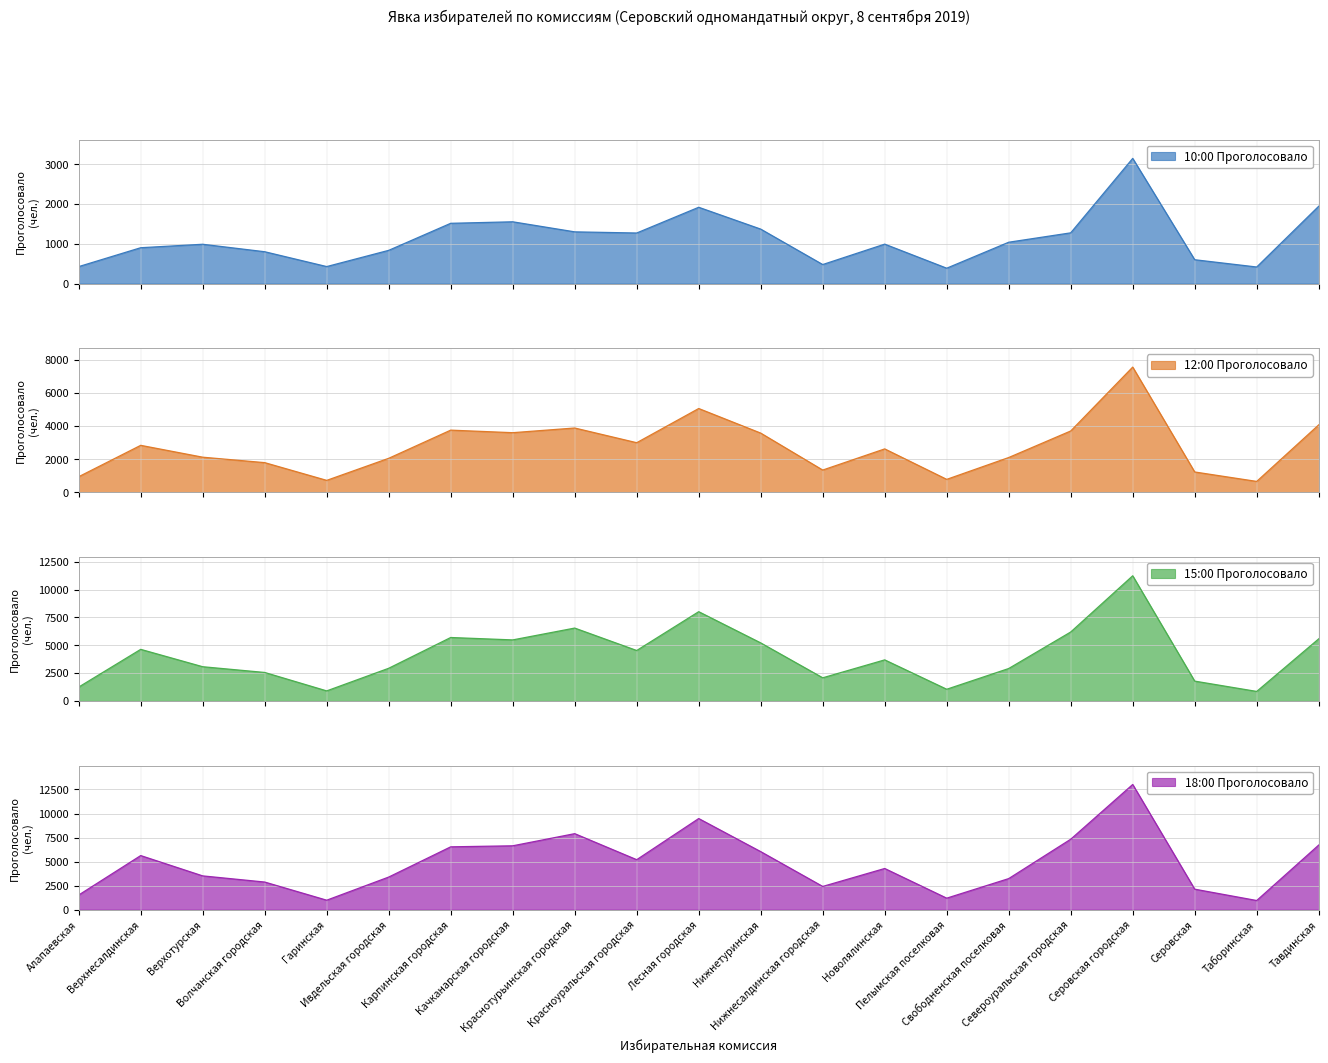

Which category has the lowest value in the 10:00 Проголосовало series?

Пелымская поселковая